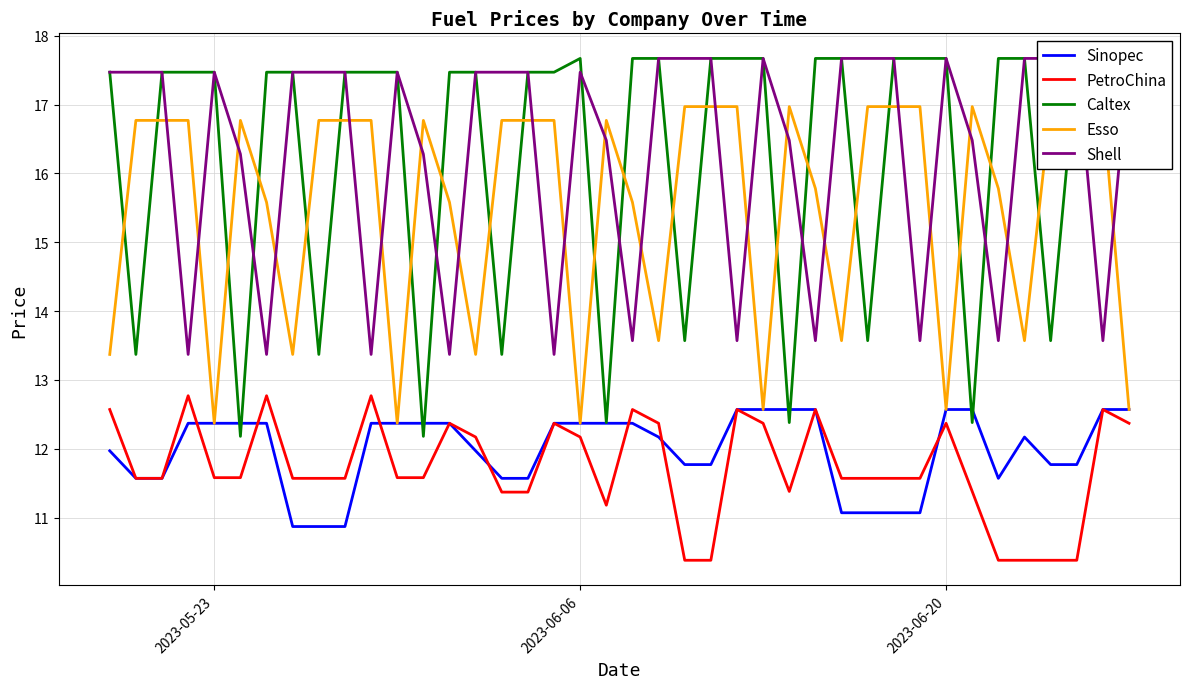

In Caltex, how many points are lower than both neighbors (excluding endpoints)?

11